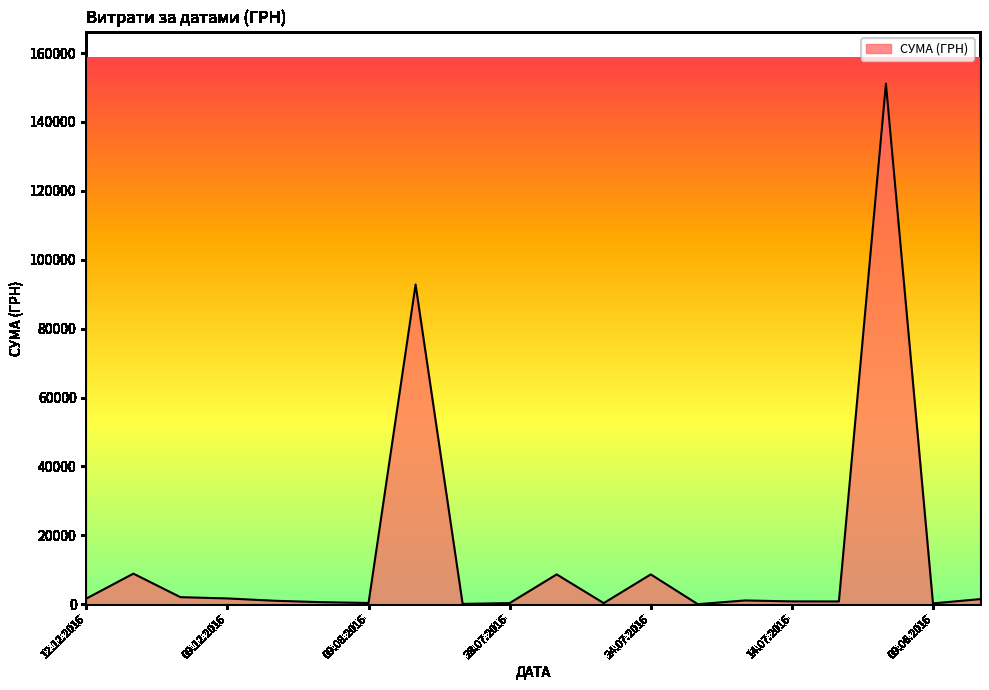

What is the difference between the maximum and minimum values?

151104.7